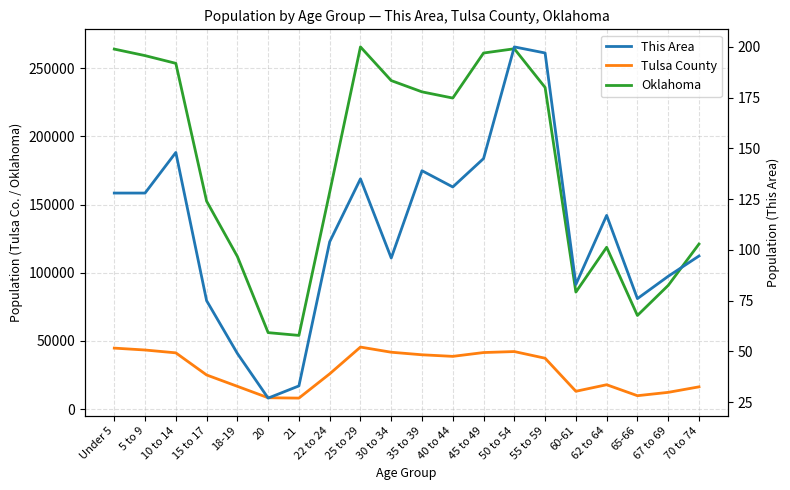

Is the value of Tulsa County at 15 to 17 greater than the value of Oklahoma at 50 to 54?

No